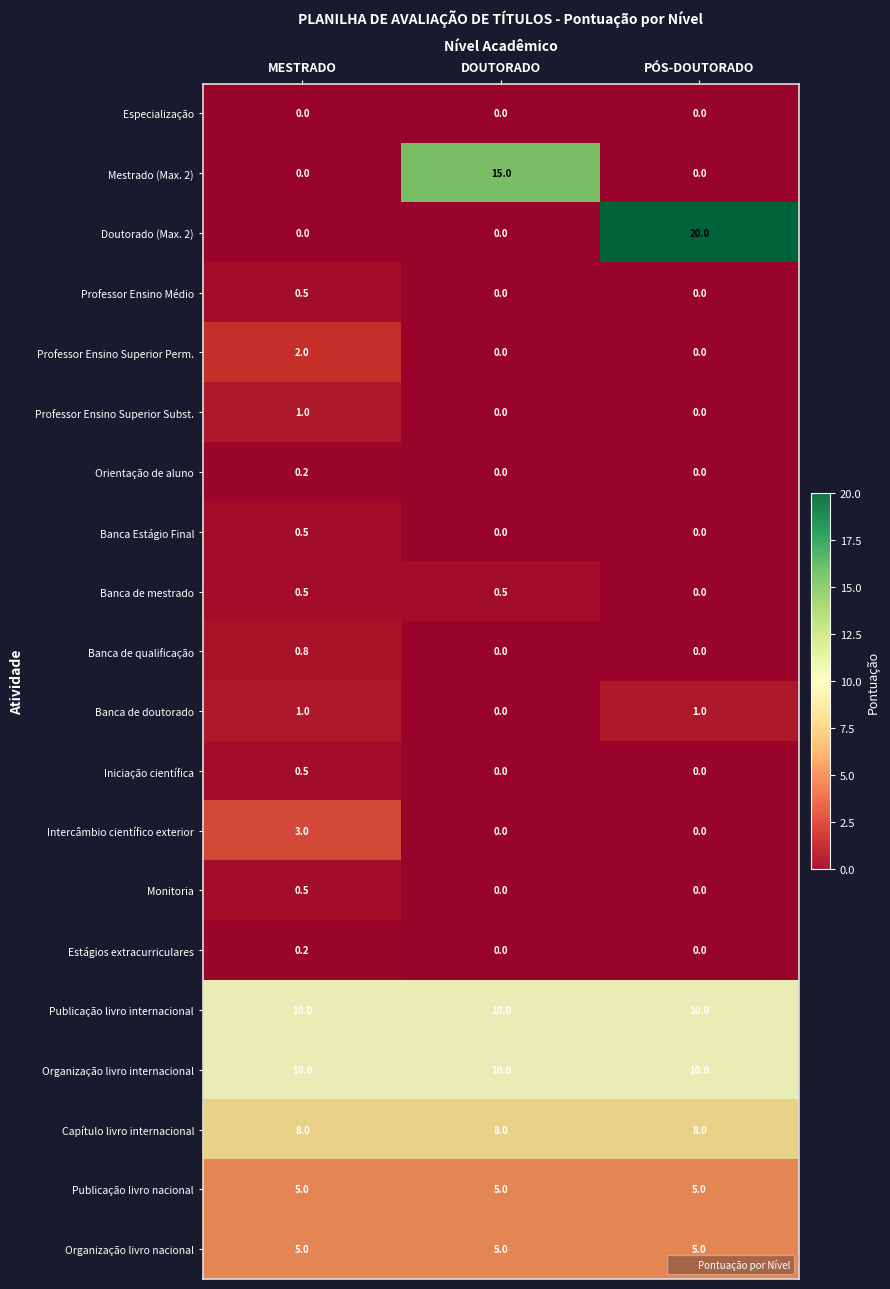

What is the total value across all series at PÓS-DOUTORADO?

59.0